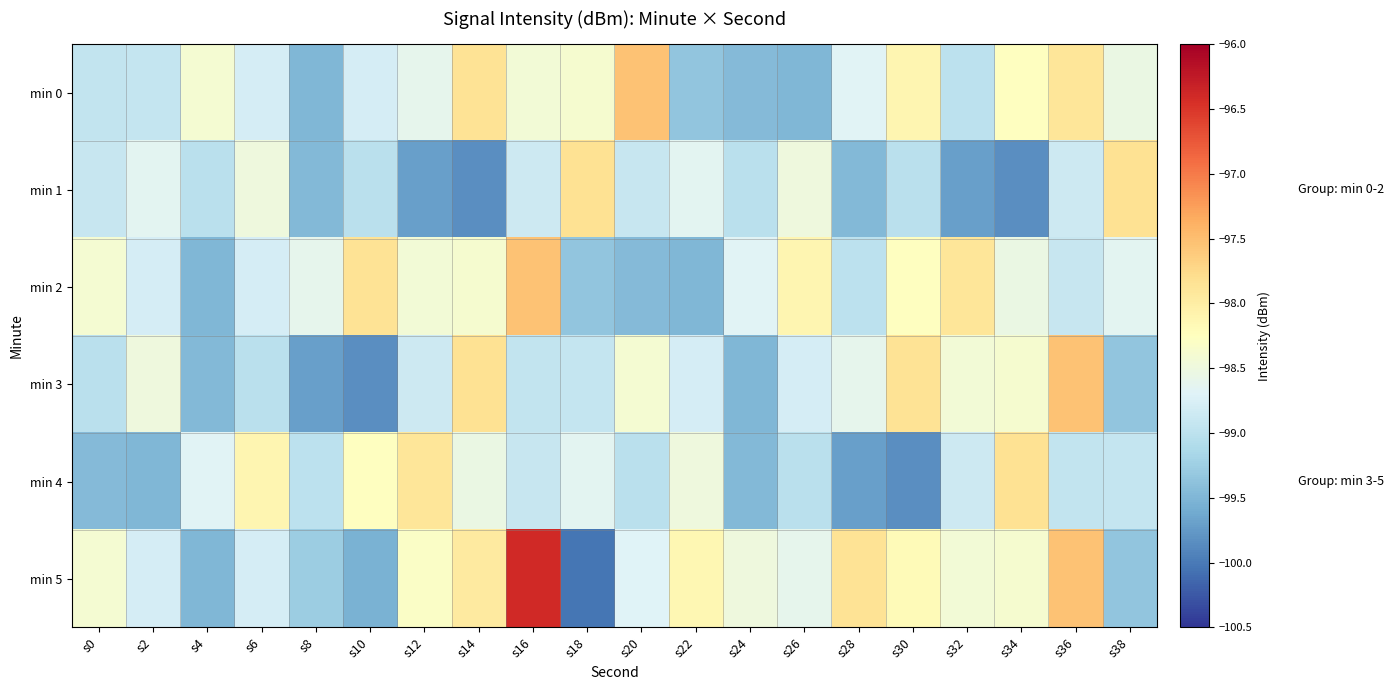

Count the number of categories in the chart.

20